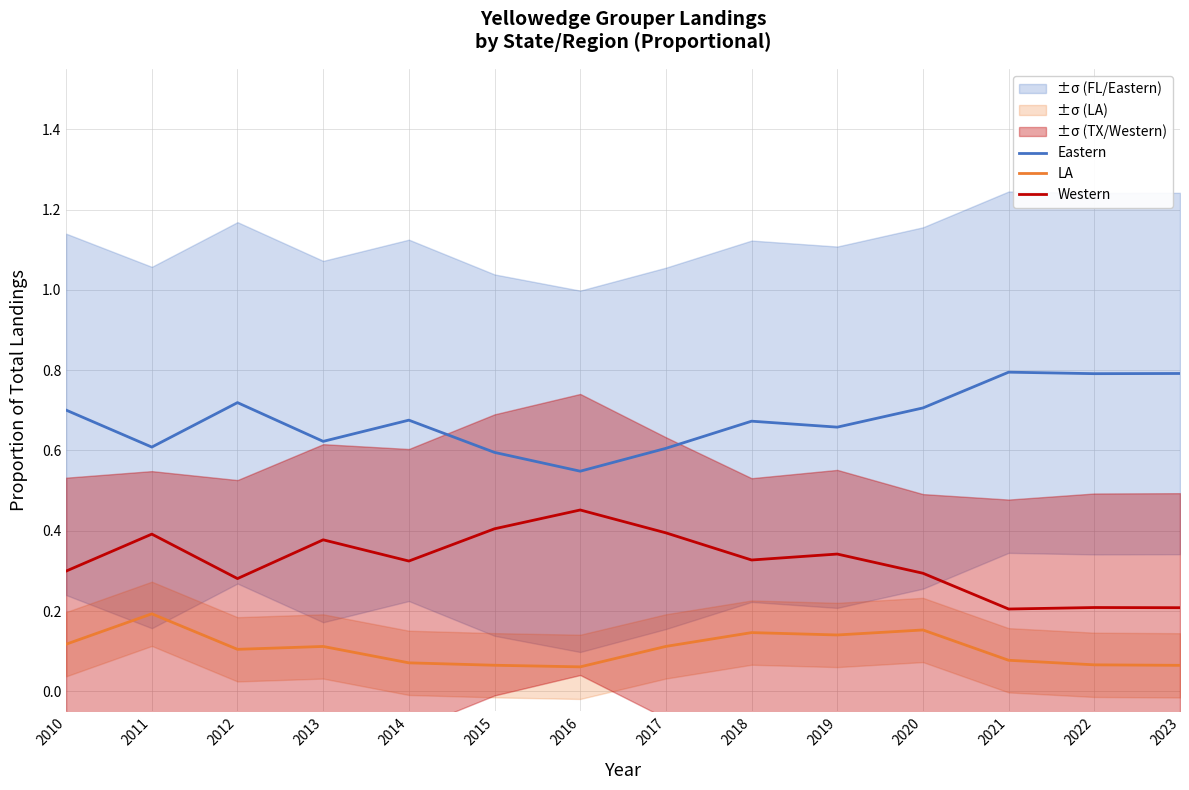

How many categories are shown in the chart?

14